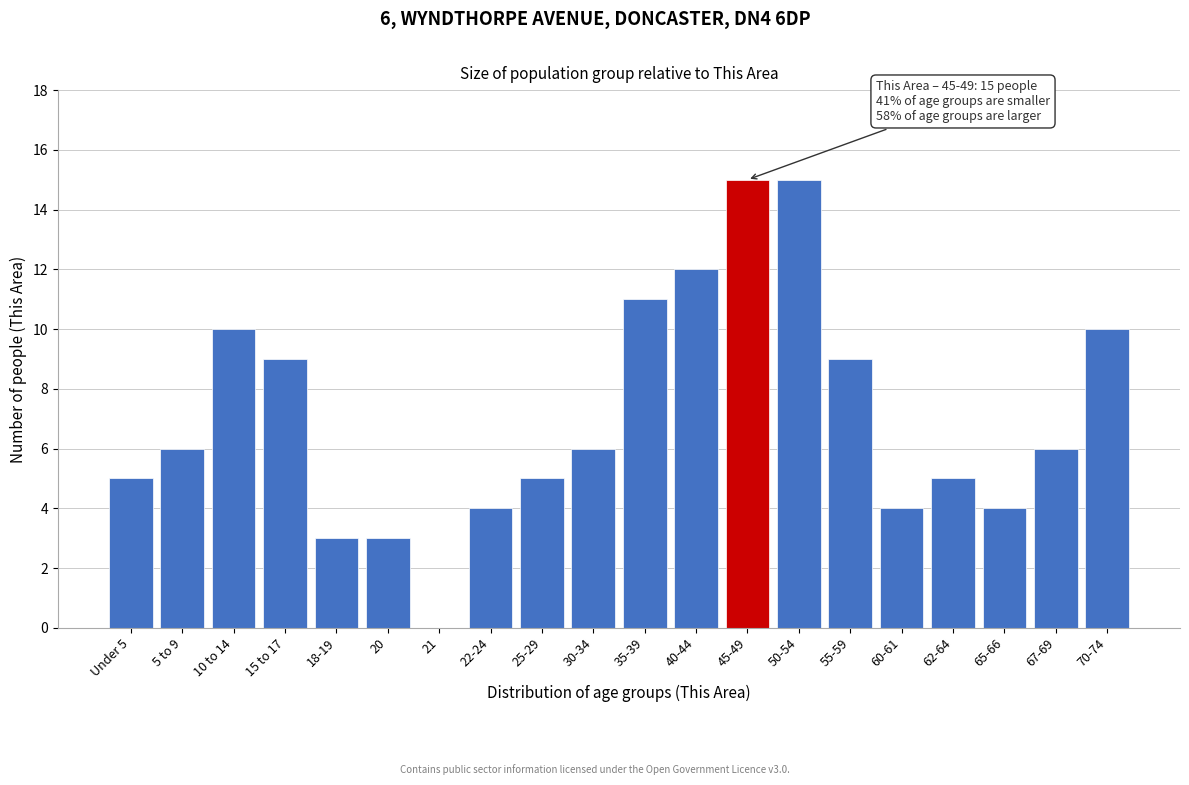

Reading left to right, what are all the values shown in this chart?

Under 5=5	5 to 9=6	10 to 14=10	15 to 17=9	18-19=3	20=3	21=0	22-24=4	25-29=5	30-34=6	35-39=11	40-44=12	45-49=15	50-54=15	55-59=9	60-61=4	62-64=5	65-66=4	67-69=6	70-74=10